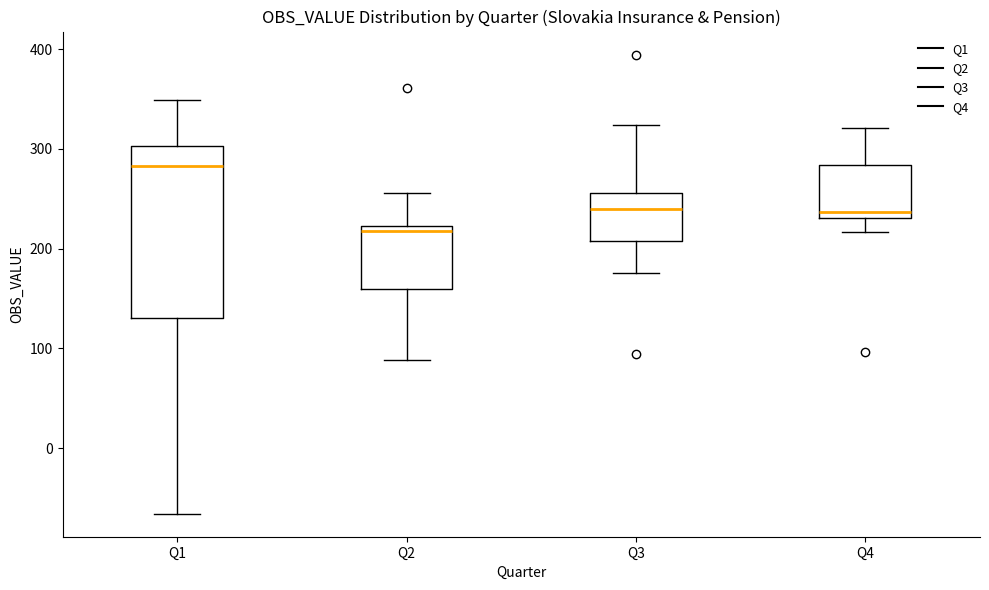

Which box is the tallest, from its lower edge to its upper edge?

Q1